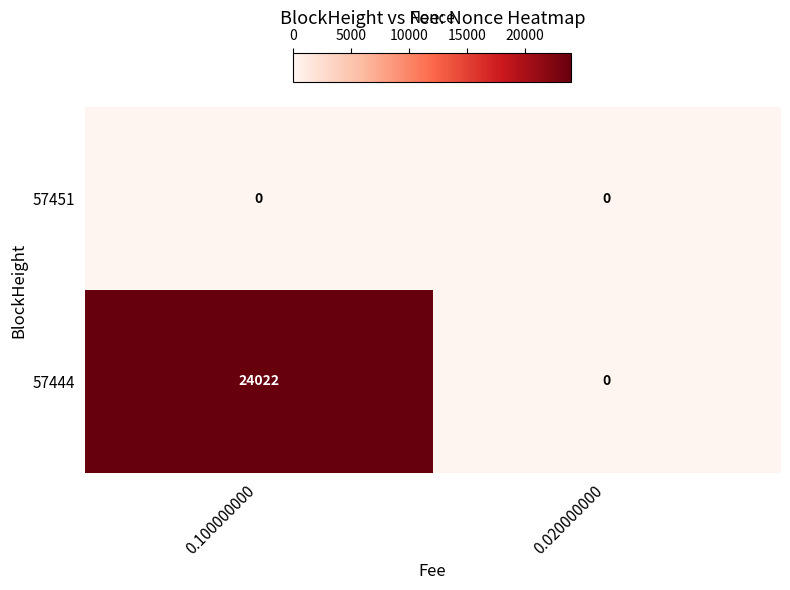

The value of 57444 at 0.020000000 is 0. True or false?

True